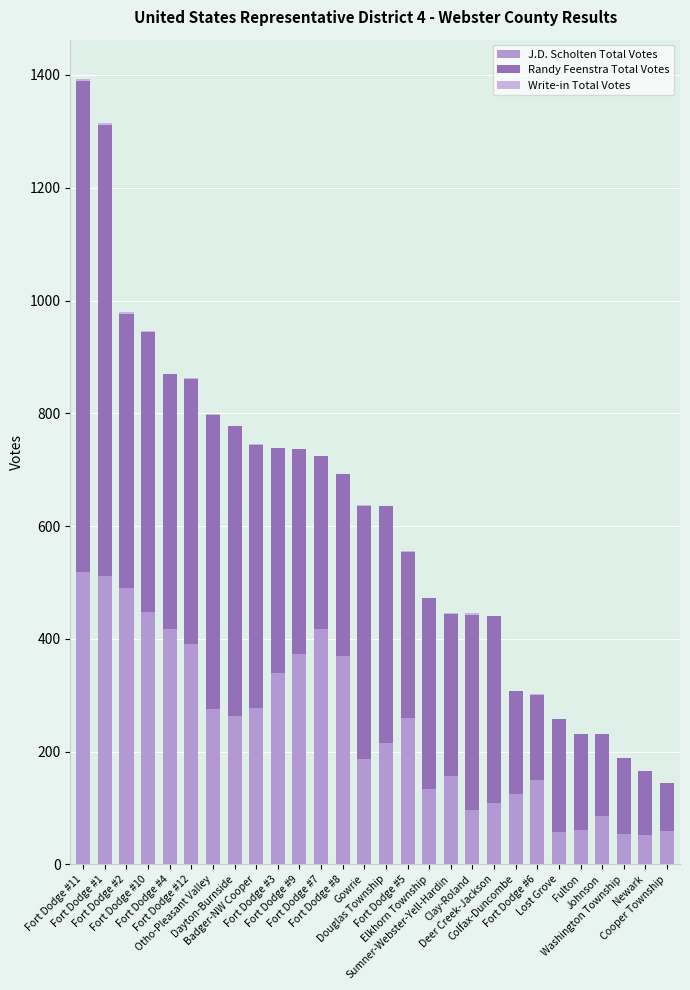

At which category is the sum across all series the highest?

Fort Dodge #11